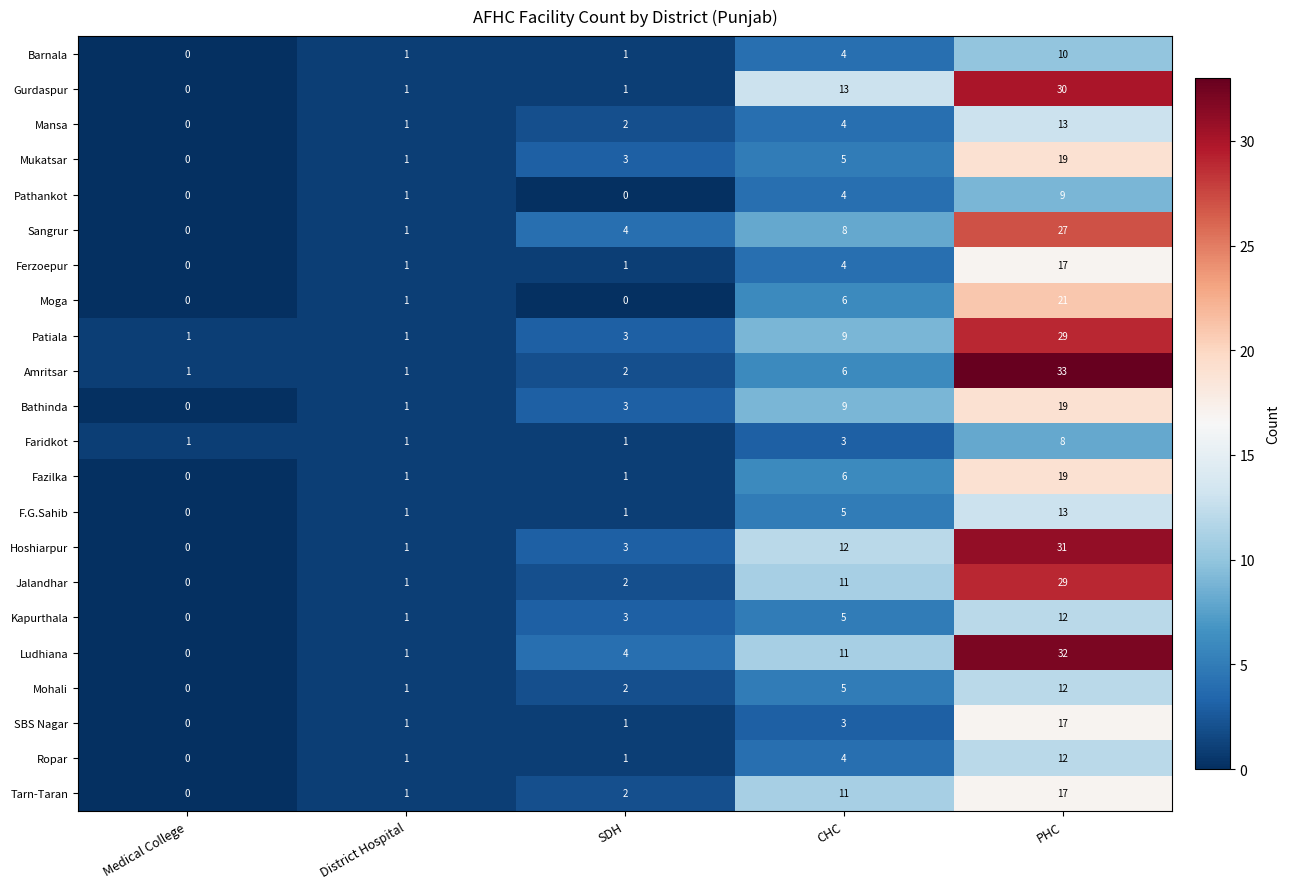

The value of Tarn-Taran at District Hospital is 1. True or false?

True